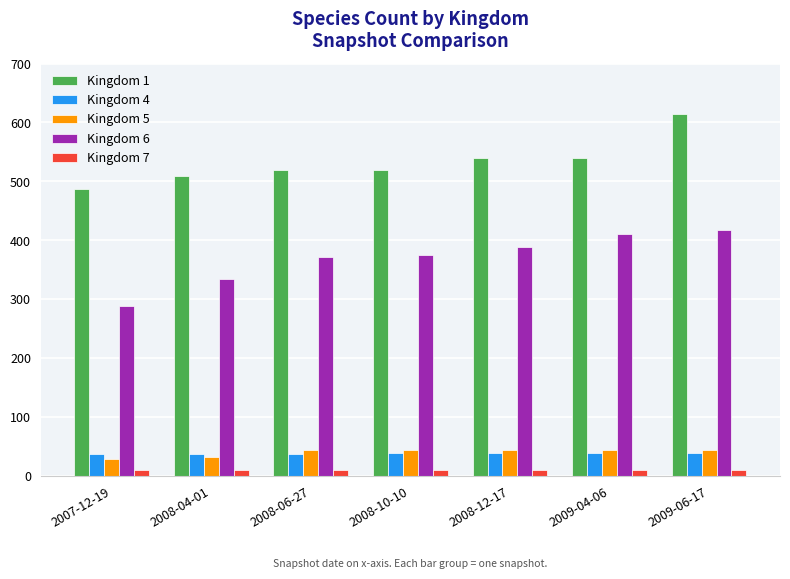

What is the highest value of the Kingdom 7 series?

10